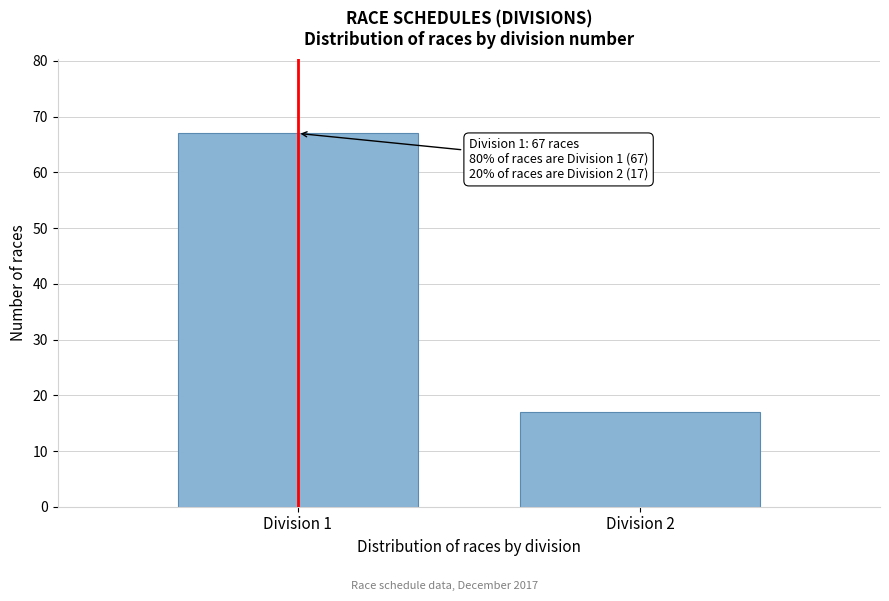

Reading left to right, transcribe all the data shown in this chart.

67	17